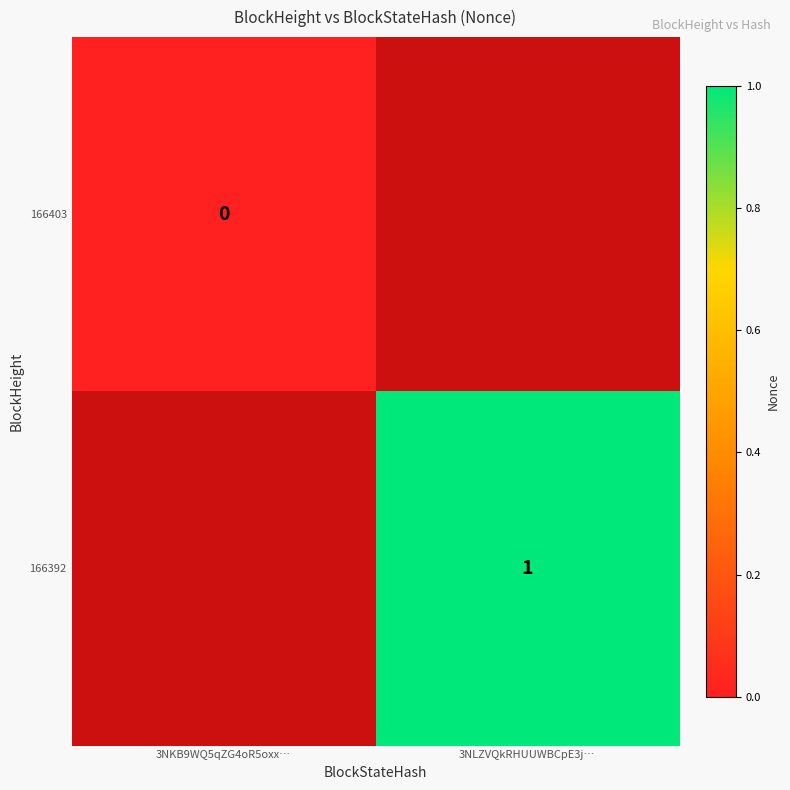

At which label does 166403 reach its peak?

3NKB9WQ5qZG4oR5oxx…